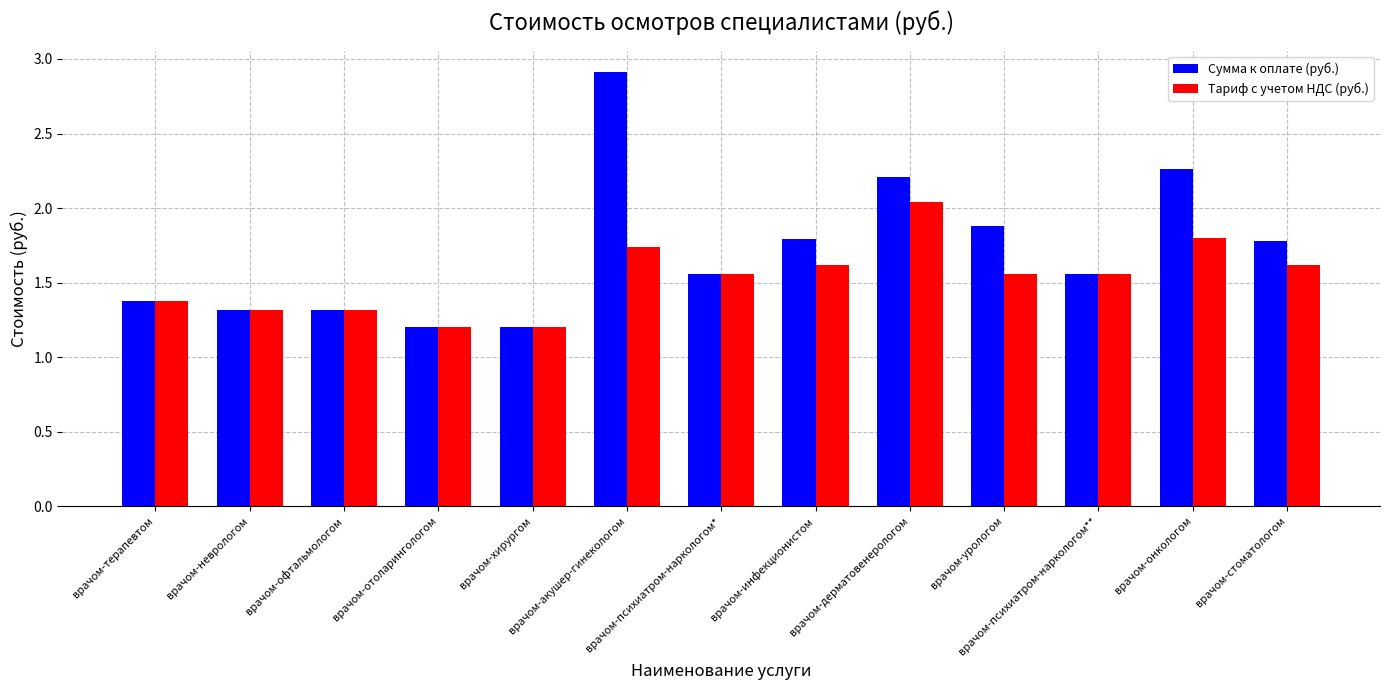

Which series has the widest spread of values?

Сумма к оплате (руб.)